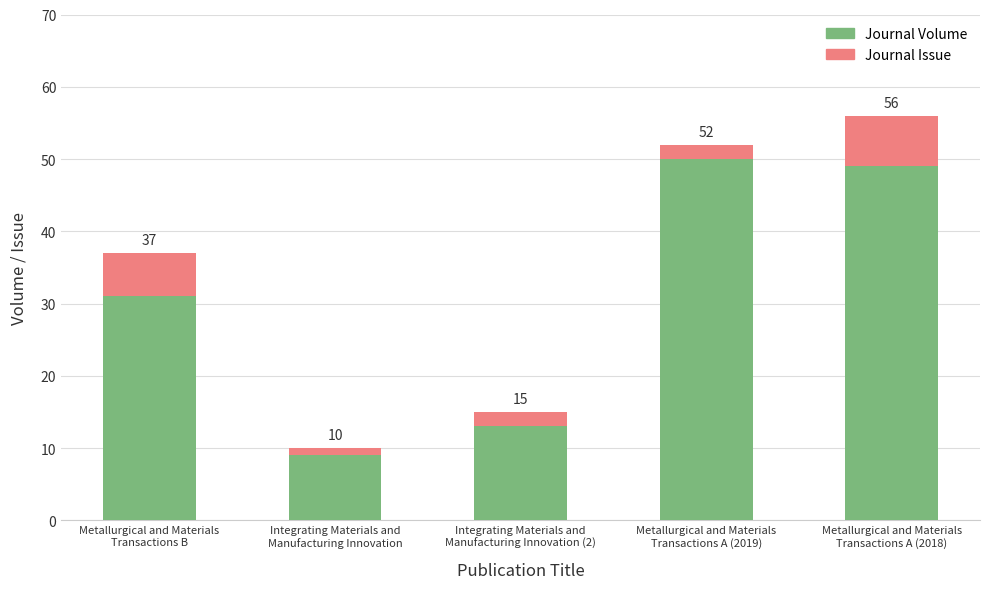

Is it true that Journal Volume equals 31 at Metallurgical and Materials
Transactions B?

True